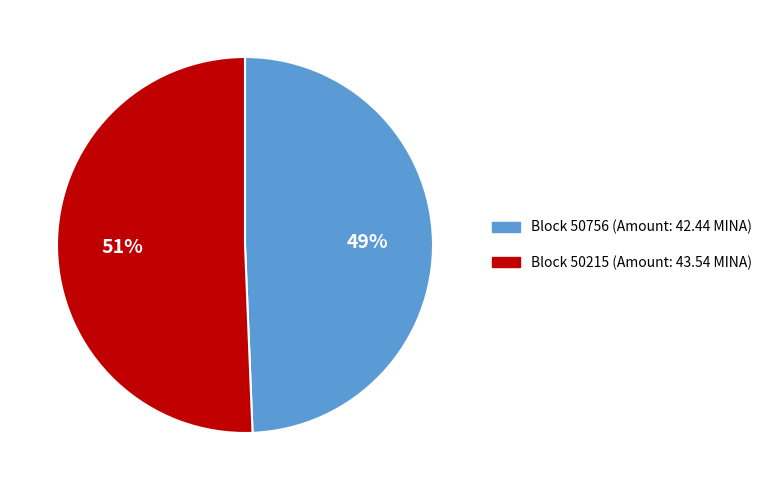

Is there a majority slice in this chart?

Yes